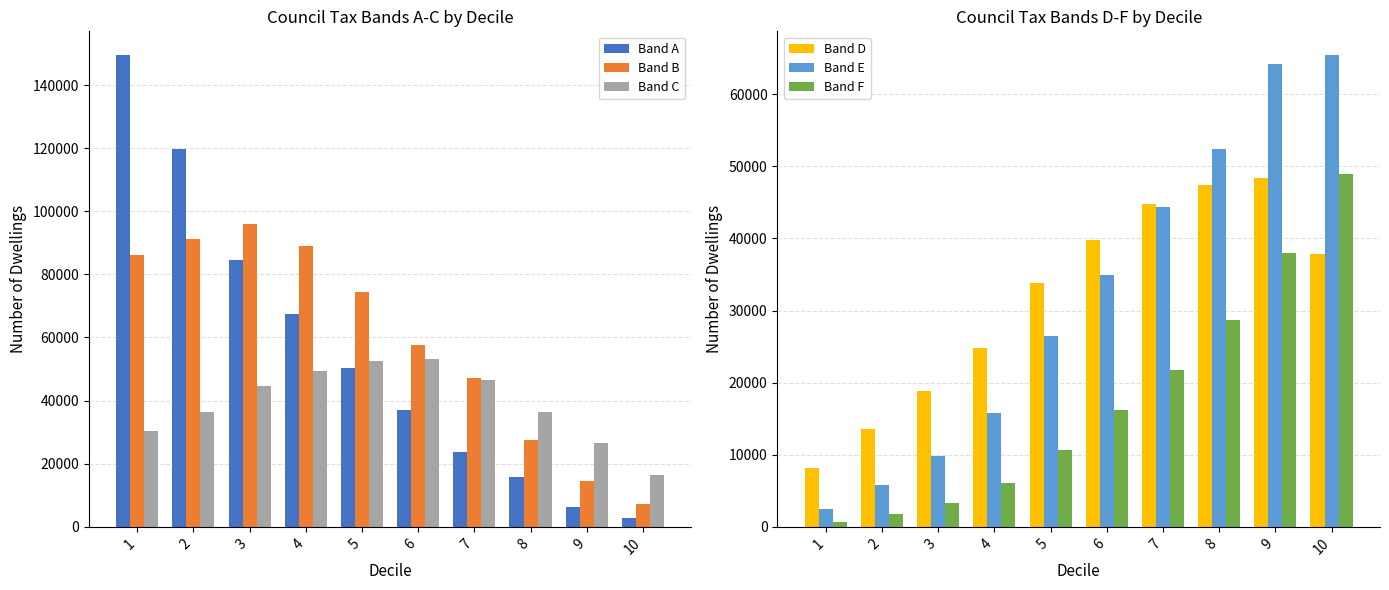

What is the value of the Band F bar at the 10th from the left?

48880